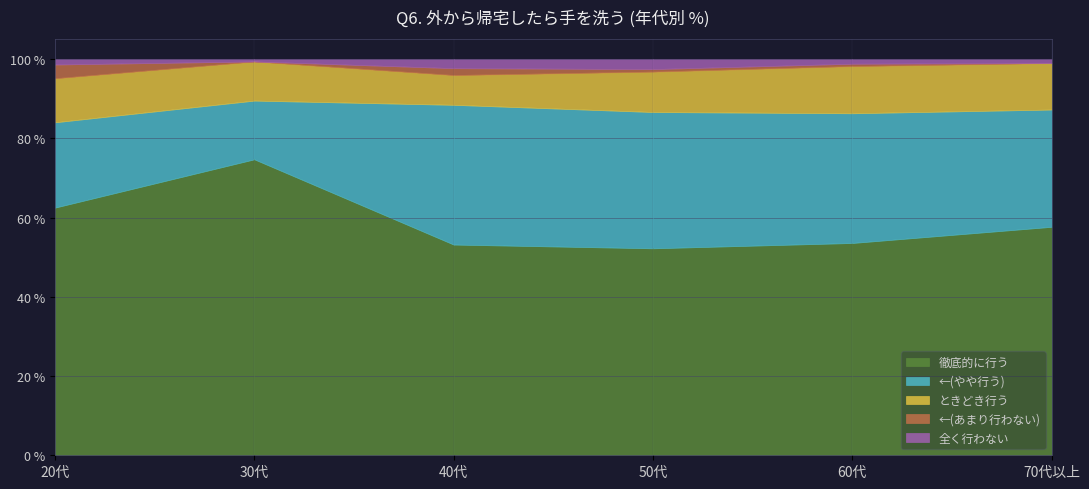

Read the ←(やや行う) value at 30代.

14.8